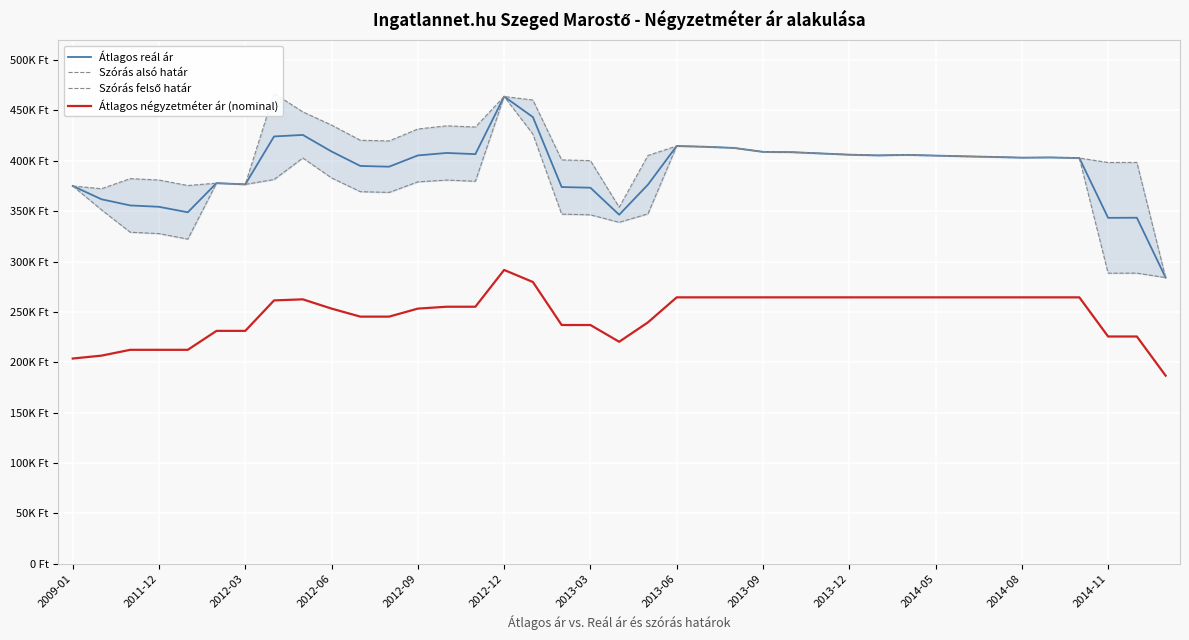

What are all the series names shown in the legend?

Átlagos reál ár, Szórás alsó határ, Szórás felső határ, Átlagos négyzetméter ár (nominal)